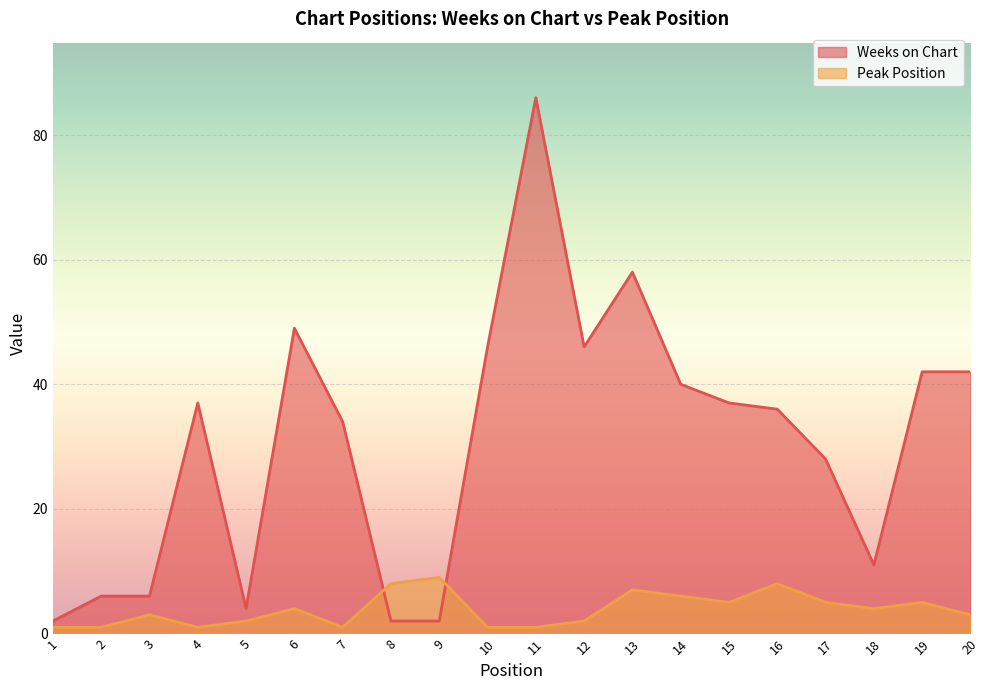

What is the difference between the Peak Position values at 7 and 6?

3